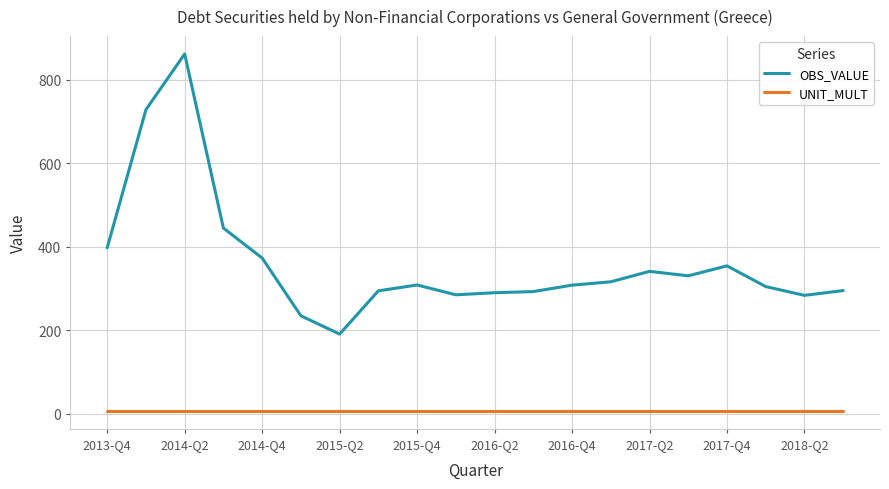

What is the sum of all OBS_VALUE values?

7227.1